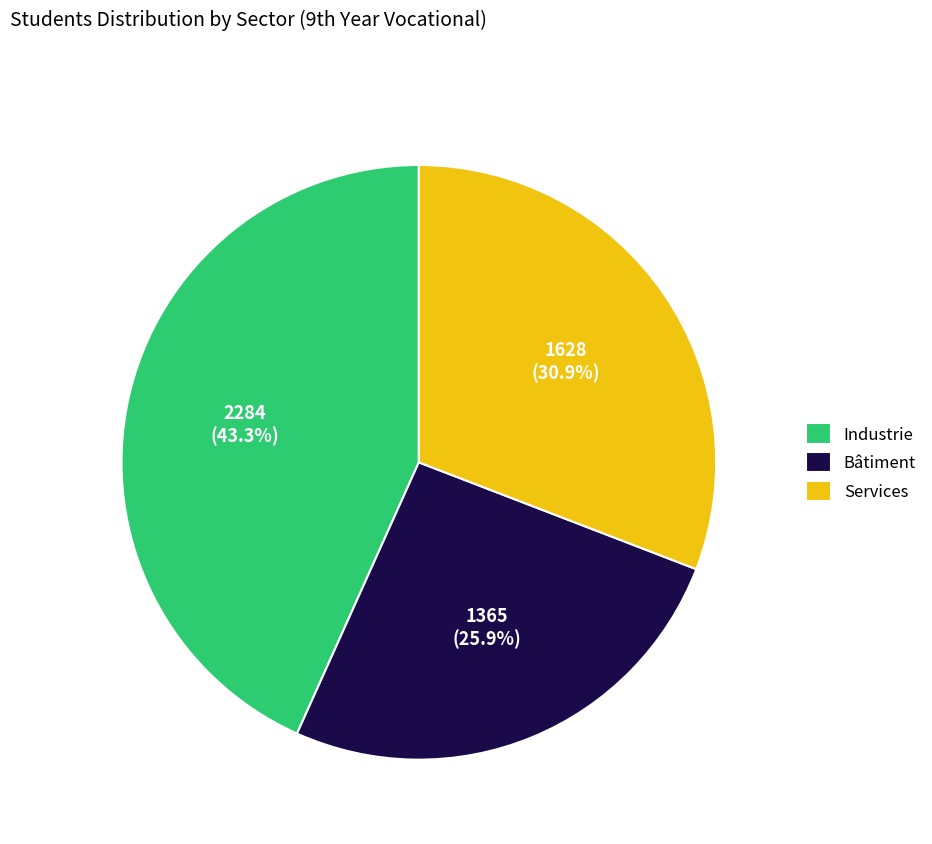

Which category has the smallest portion of the pie?

Bâtiment